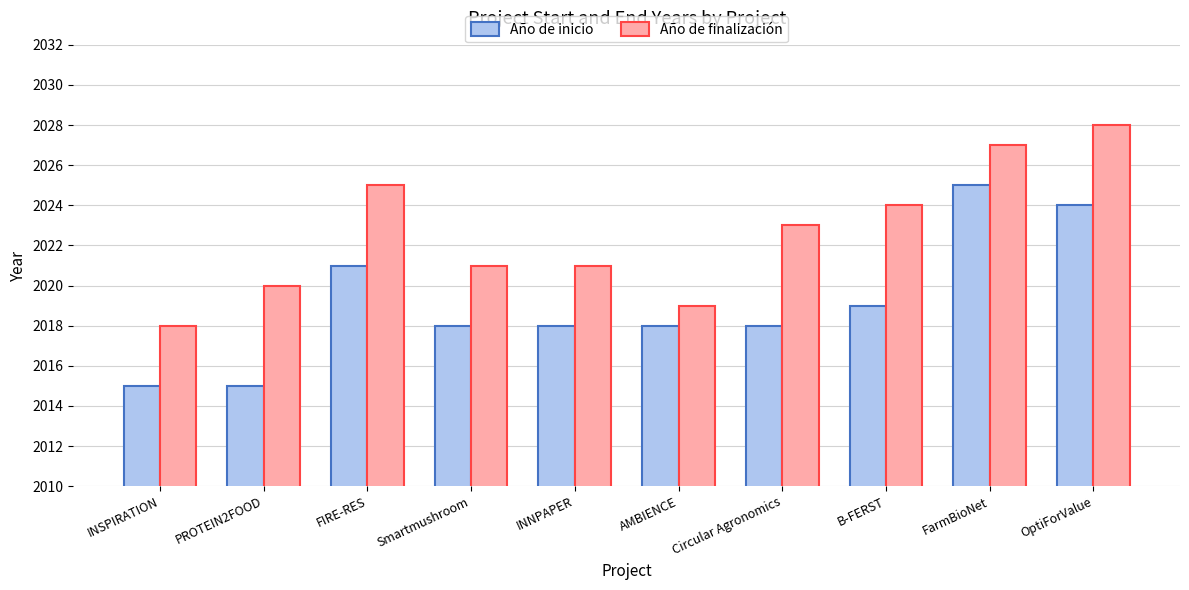

Reading left to right, extract all data points from this chart.

Año de inicio: INSPIRATION=2015	PROTEIN2FOOD=2015	FIRE-RES=2021	Smartmushroom=2018	INNPAPER=2018	AMBIENCE=2018	Circular Agronomics=2018	B-FERST=2019	FarmBioNet=2025	OptiForValue=2024
Año de finalización: INSPIRATION=2018	PROTEIN2FOOD=2020	FIRE-RES=2025	Smartmushroom=2021	INNPAPER=2021	AMBIENCE=2019	Circular Agronomics=2023	B-FERST=2024	FarmBioNet=2027	OptiForValue=2028